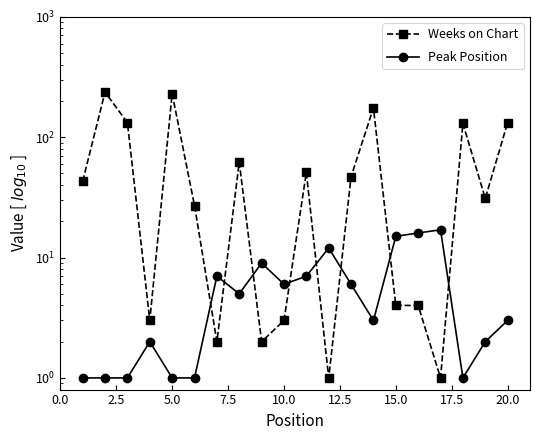

What is the value of the Weeks on Chart point at the 4th from the left?

3